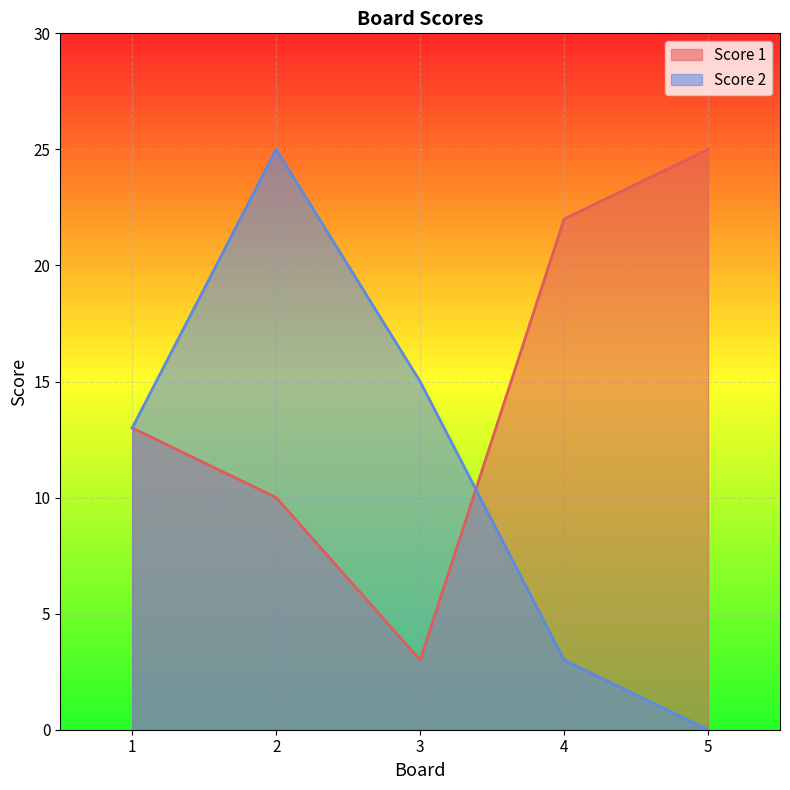

What are all the series names shown in the legend?

Score 1, Score 2